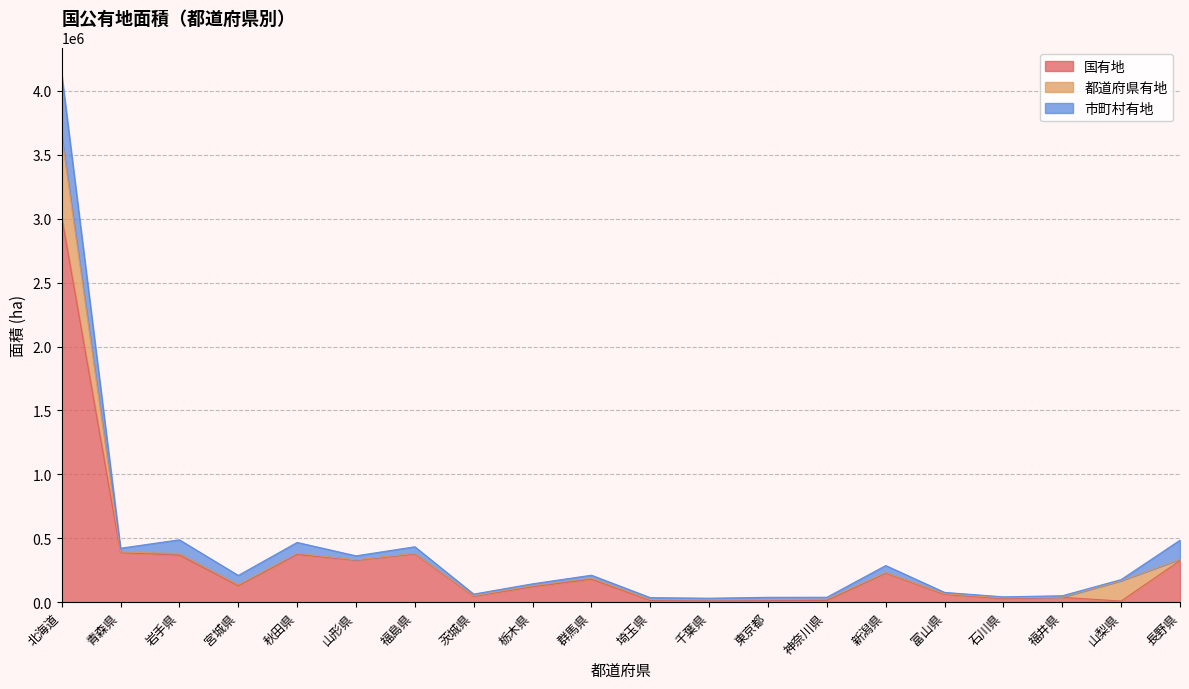

Between 埼玉県 and 石川県, which is larger?

石川県